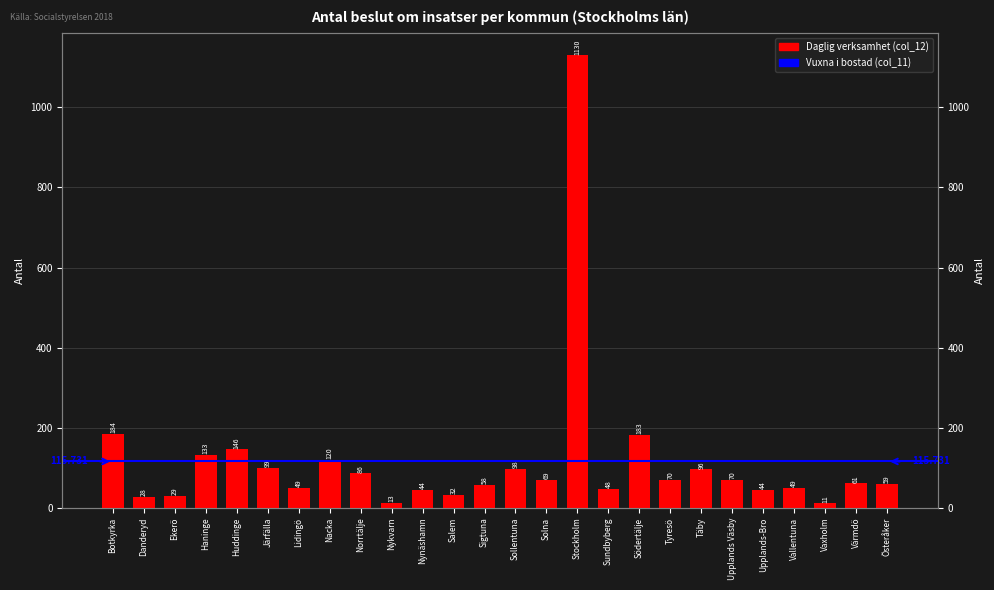

How many values exceed 69?

12